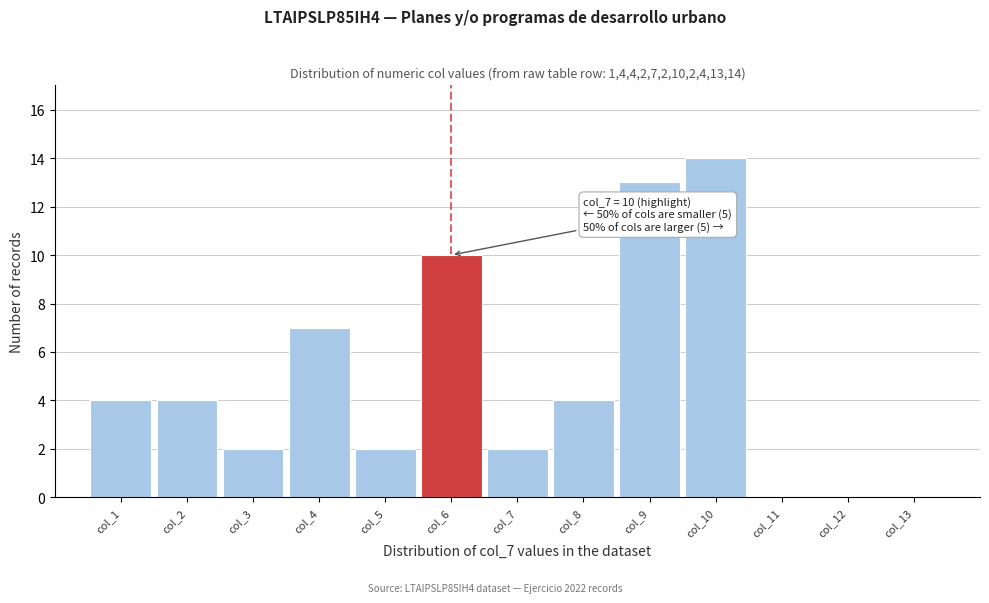

Reading left to right, list all the values displayed in this chart.

col_1=4	col_2=4	col_3=2	col_4=7	col_5=2	col_6=10	col_7=2	col_8=4	col_9=13	col_10=14	col_11=0	col_12=0	col_13=0